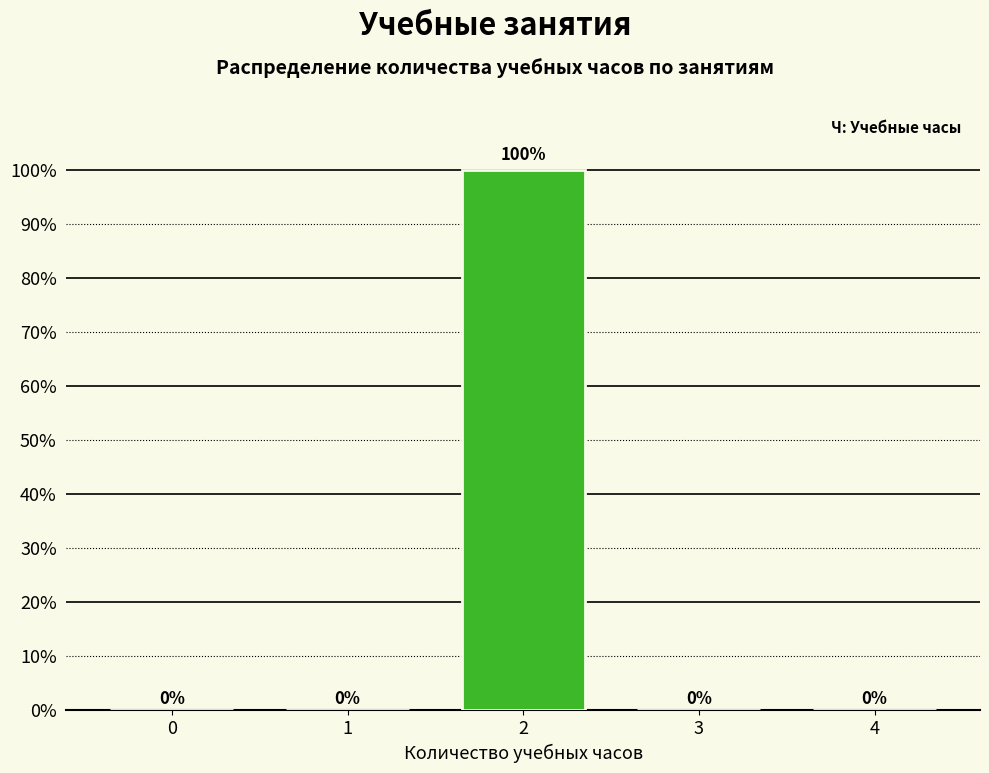

Reading left to right, what are all the values shown in this chart?

0=0	1=0	2=100	3=0	4=0